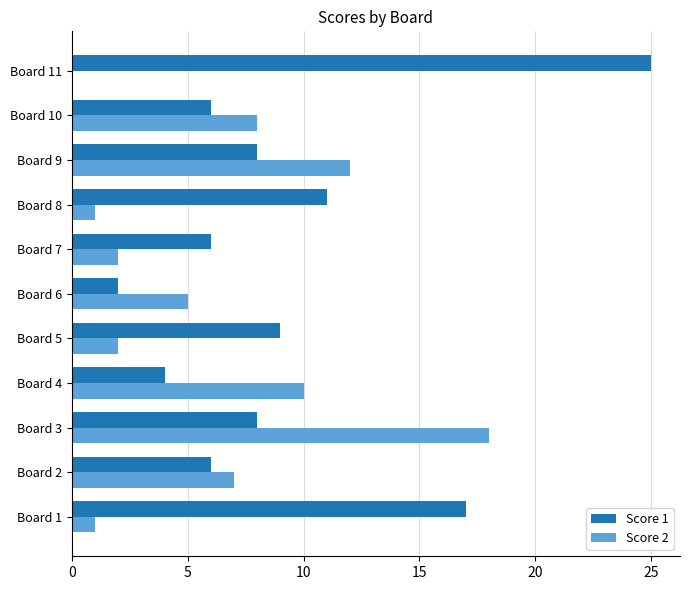

Which category has the highest value across all series?

Board 11